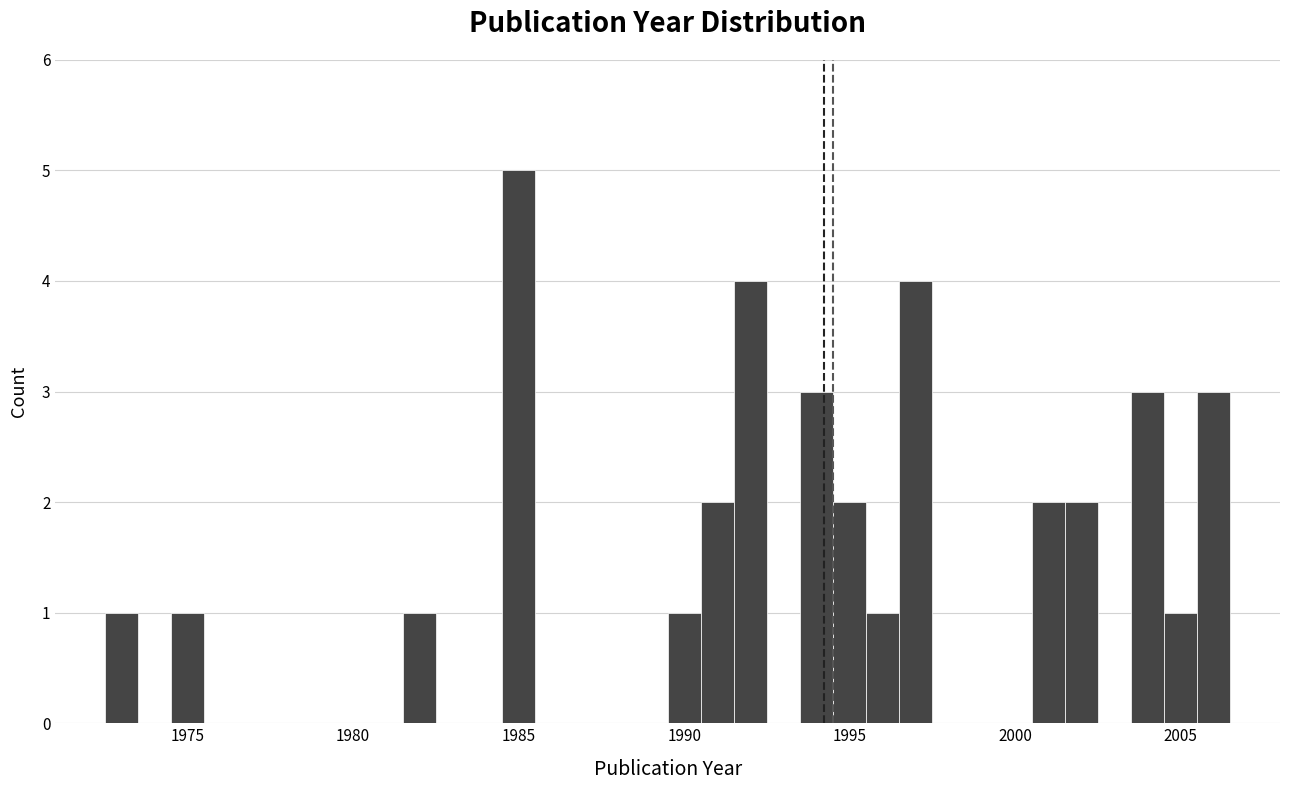

Around what value on the x-axis is the tallest bar? Give the approximate position of its centre, as read against the axis.

1985.0